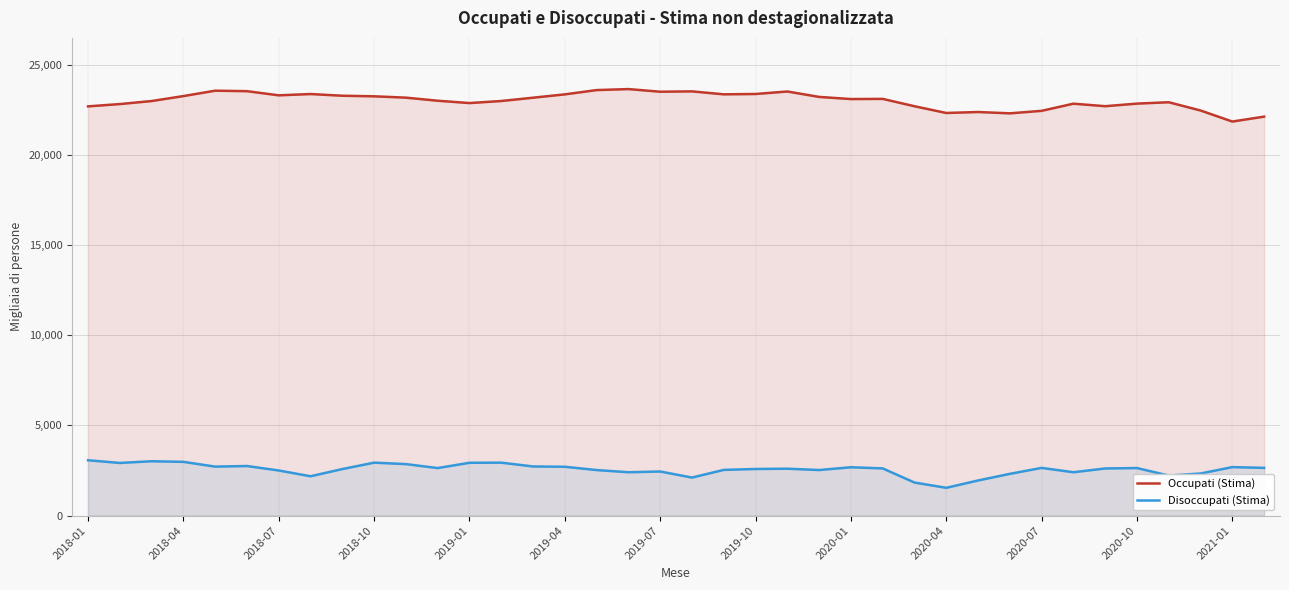

Which series has the largest total across all categories?

Occupati (Stima)